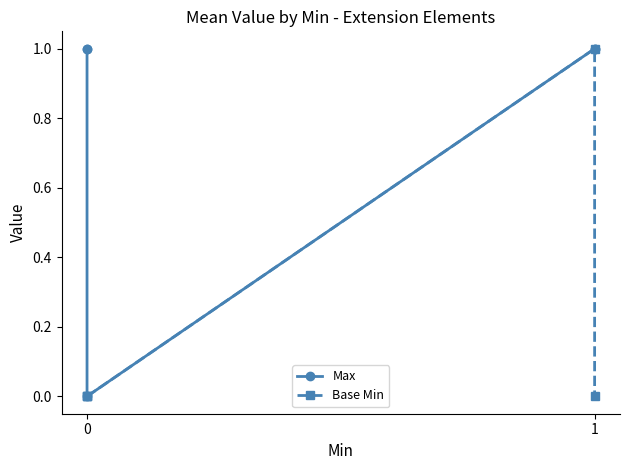

What is the spread (max minus min) of values at 0?

1